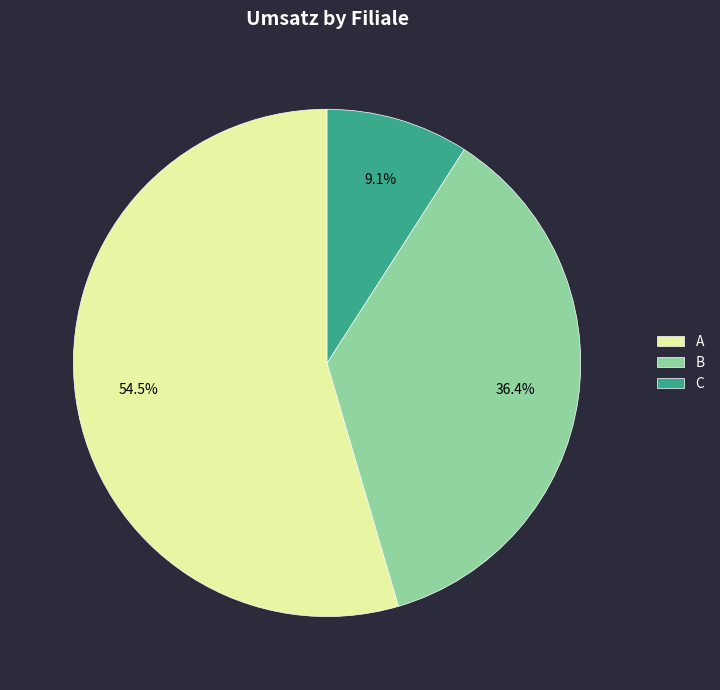

What percentage is the B slice, to the nearest percent?

36%